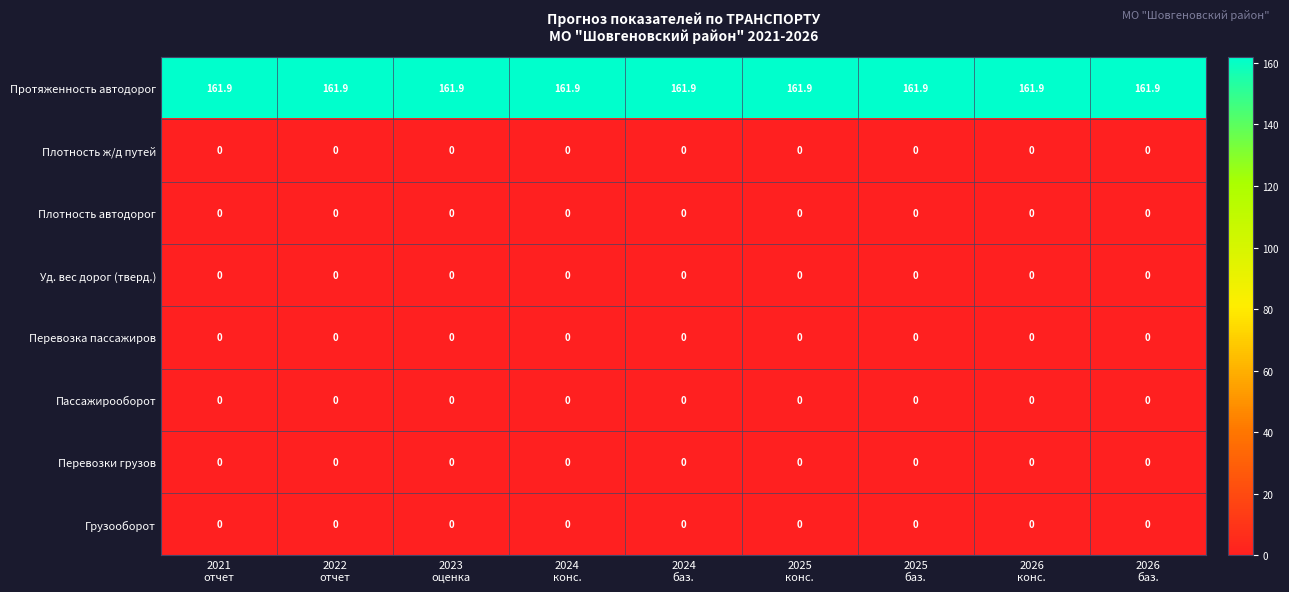

Which series has the largest total across all categories?

Протяженность автодорог